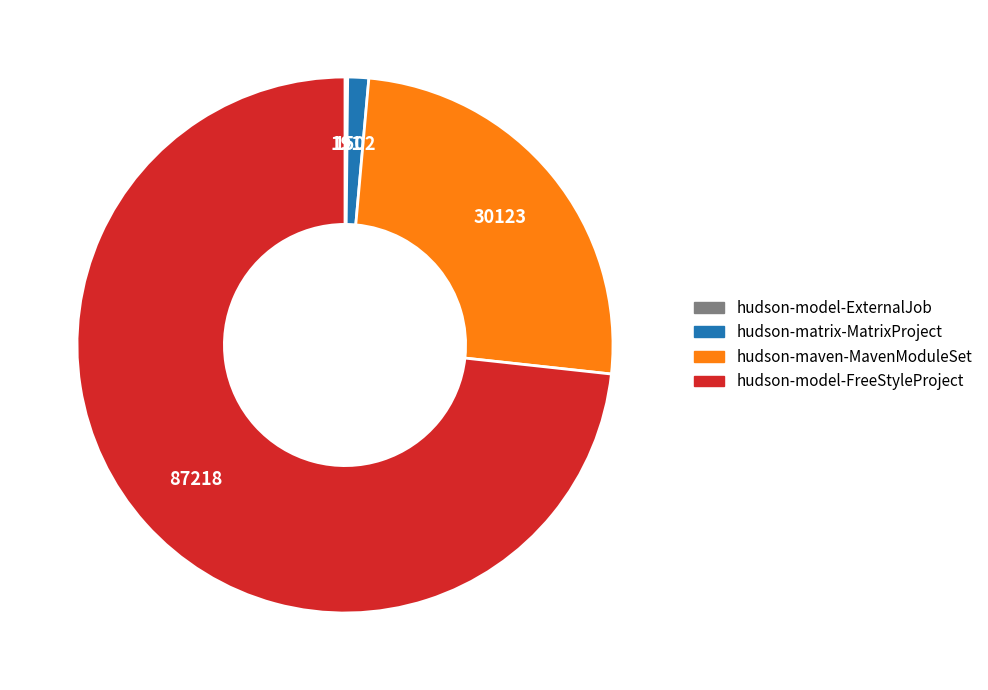

Is it true that hudson-matrix-MatrixProject is 1% of the pie?

True